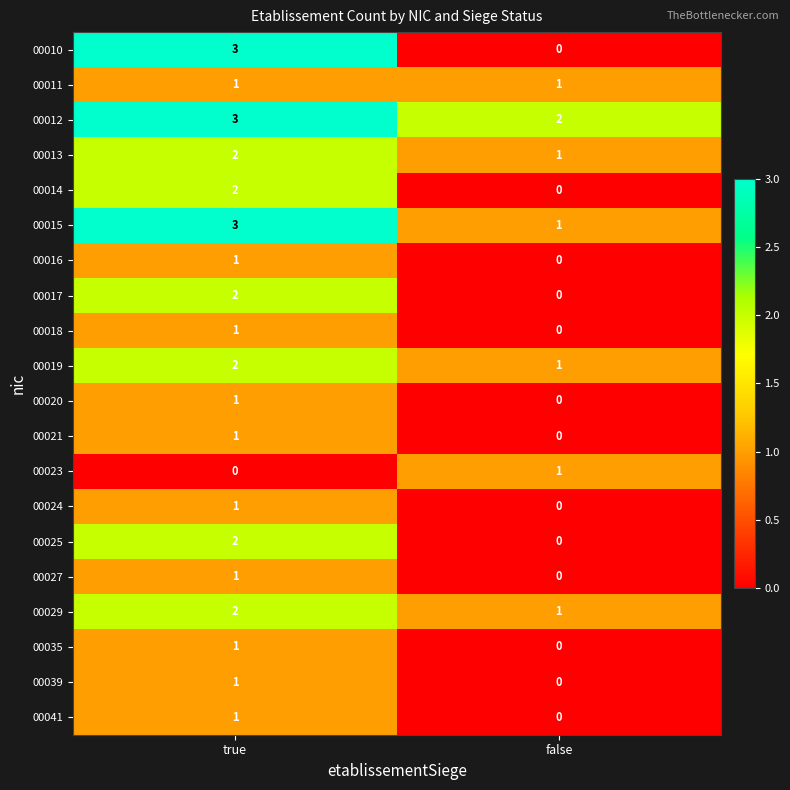

What is the sum of all 00019 values?

3